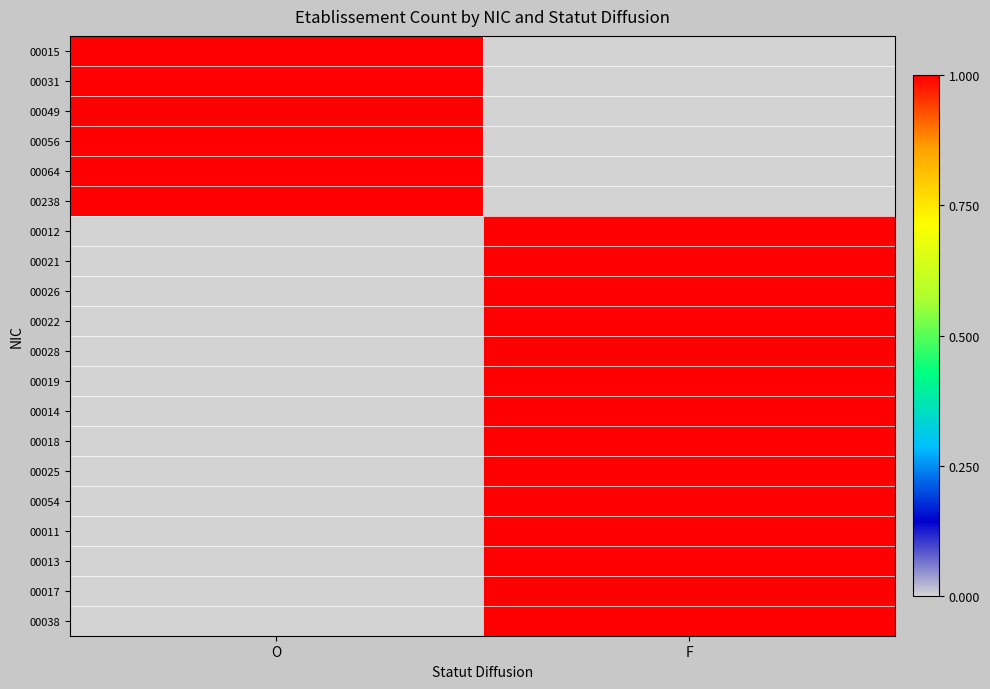

Which series has the widest spread of values?

00015